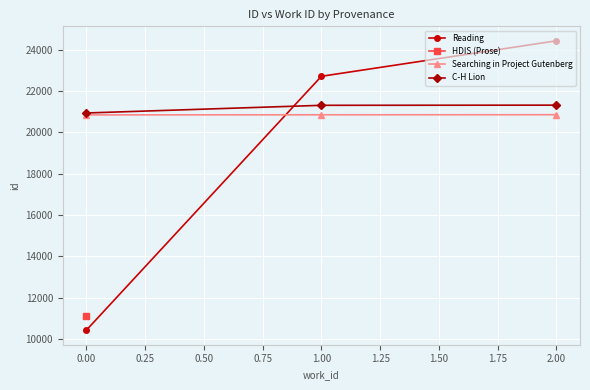

The value of Reading at 0.00 is 3587. True or false?

False